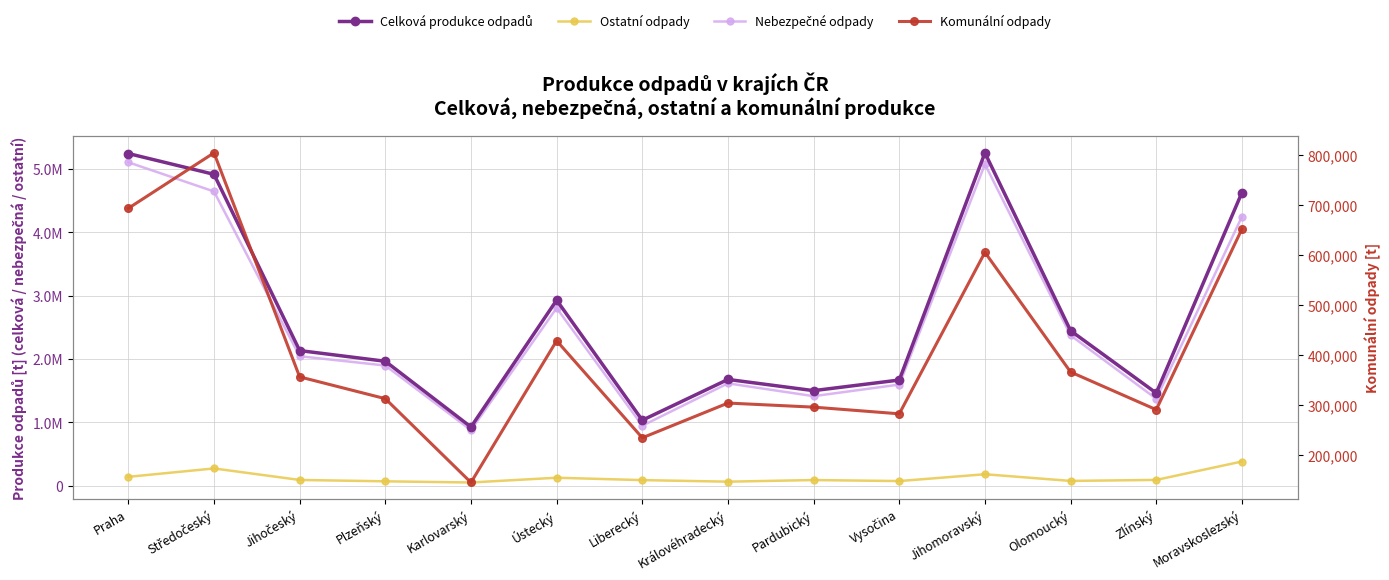

Between Zlínský and Plzeňský, which is larger?

Plzeňský